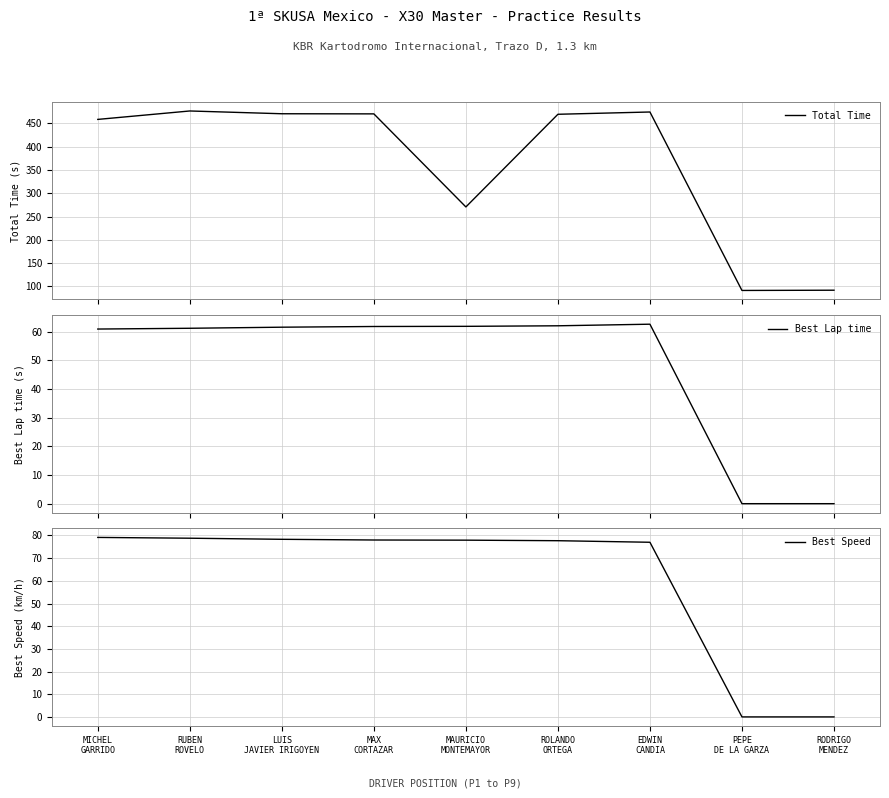

At which category is the sum across all series the highest?

RUBEN
ROVELO